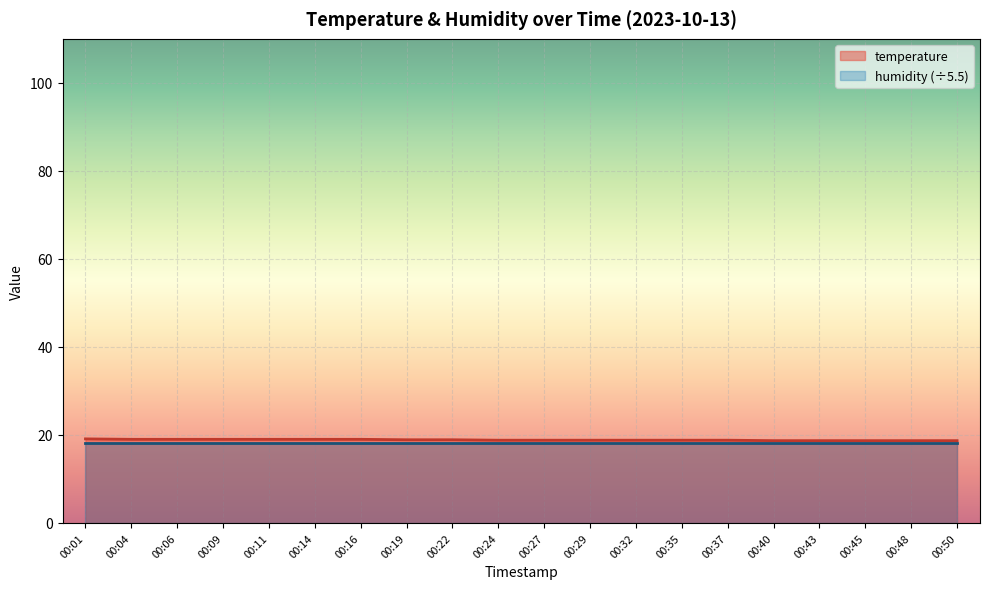

Does the chart display data point markers on the line(s)?

No